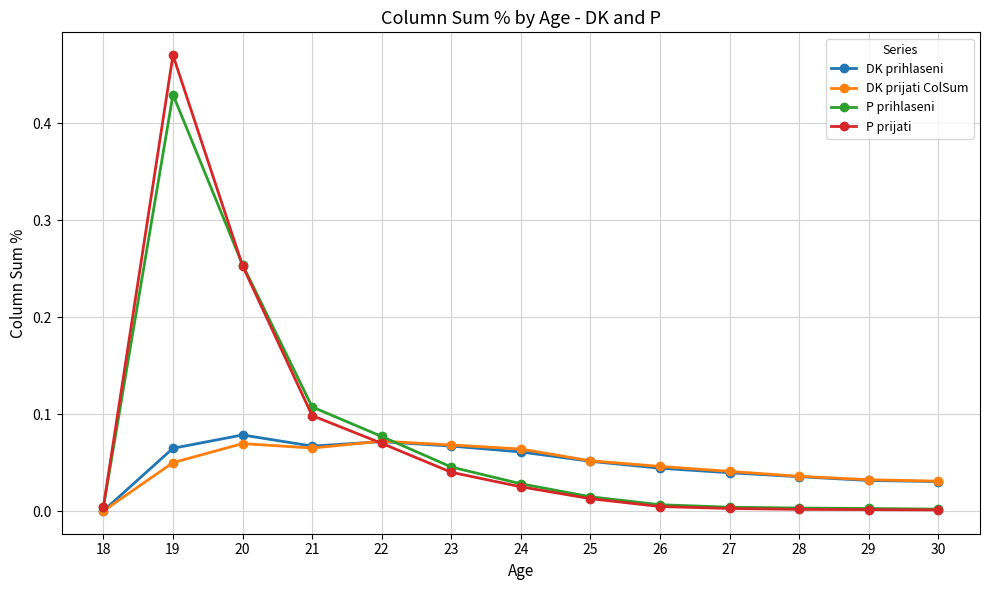

Does the chart display data point markers on the line(s)?

Yes